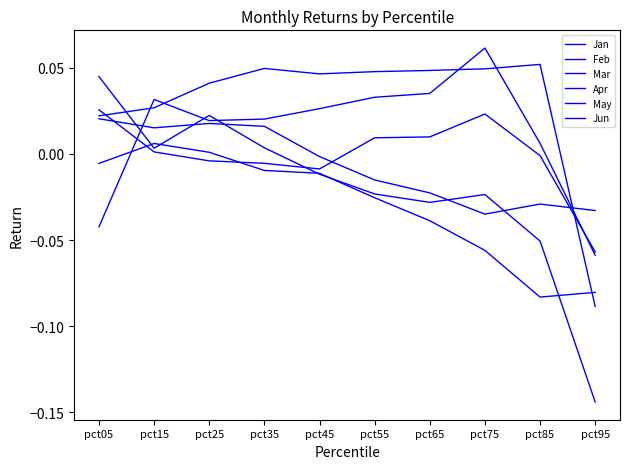

The Jan series shows 0.0 at pct75. True or false?

False